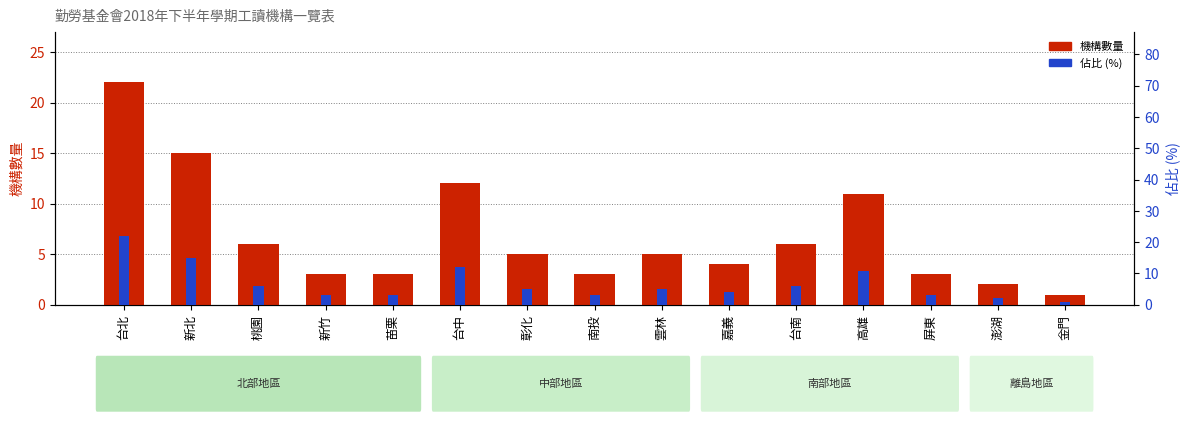

Which series has the largest range (max minus min)?

機構數量